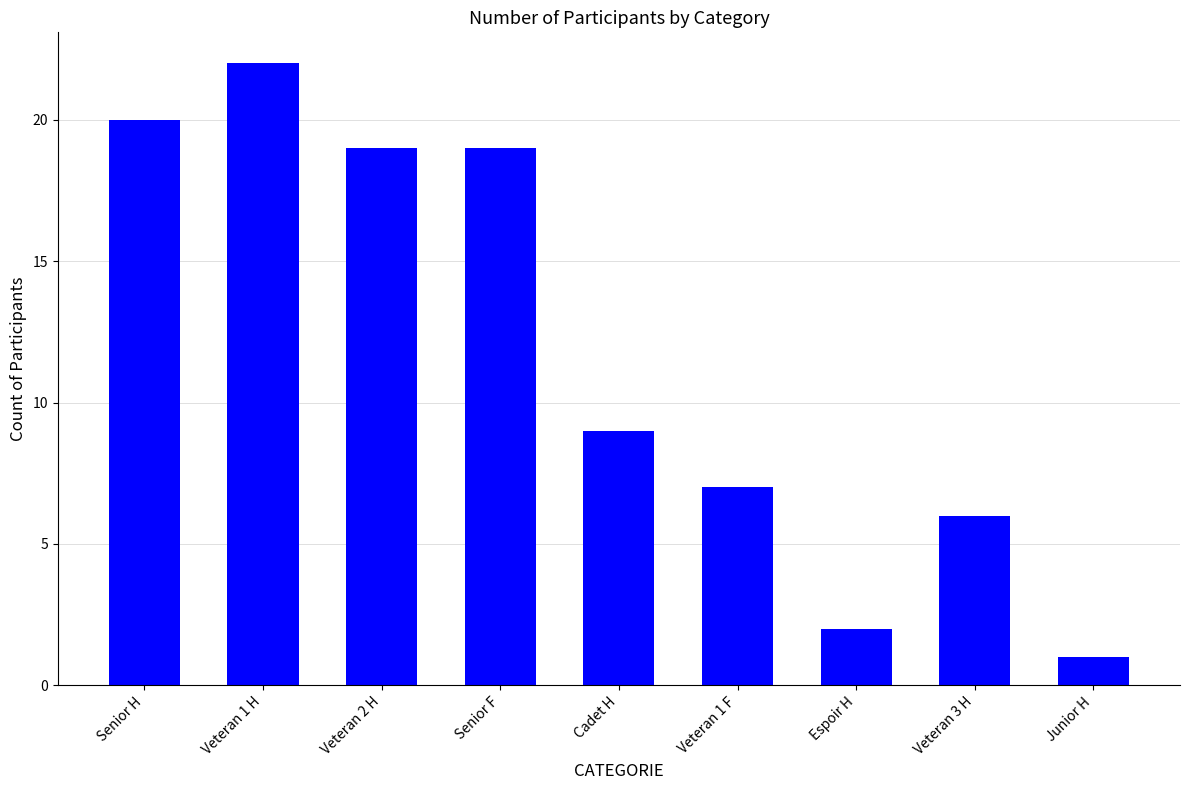

How many values are below 9?

4